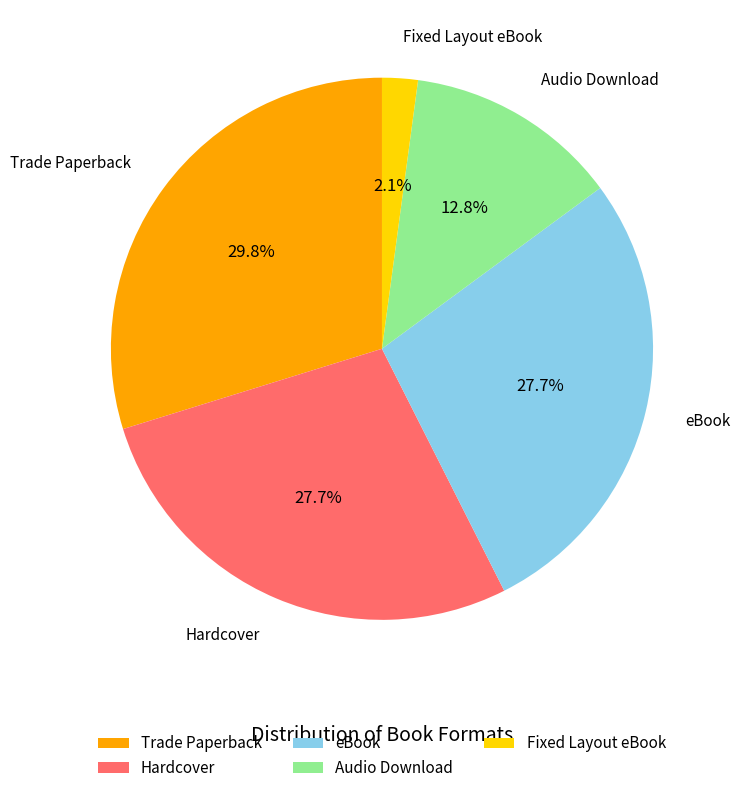

What is the ratio of the value at Trade Paperback to the value at Audio Download?

2.3